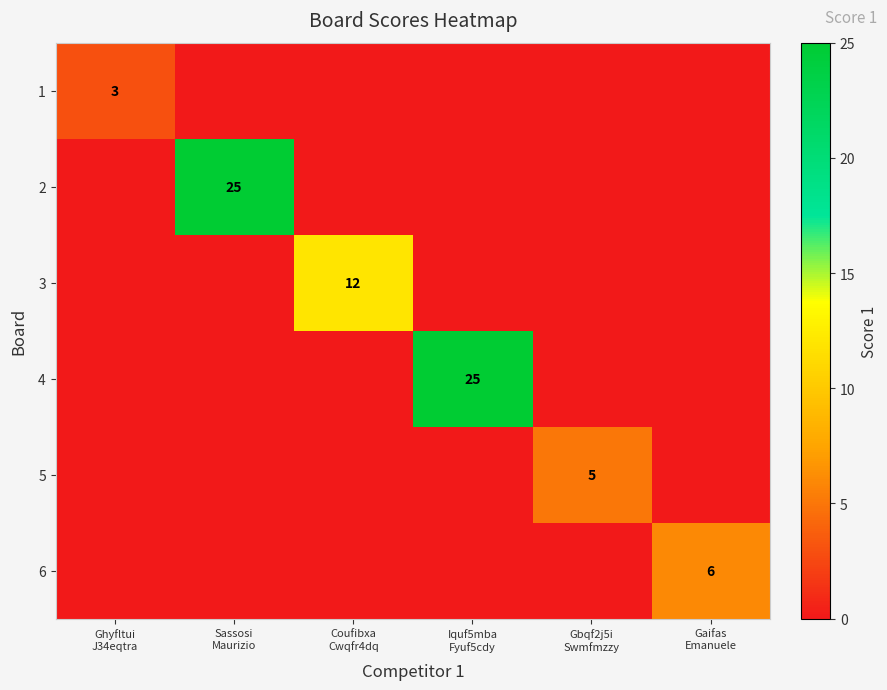

What is the total value across all series at Gaifas
Emanuele?

6